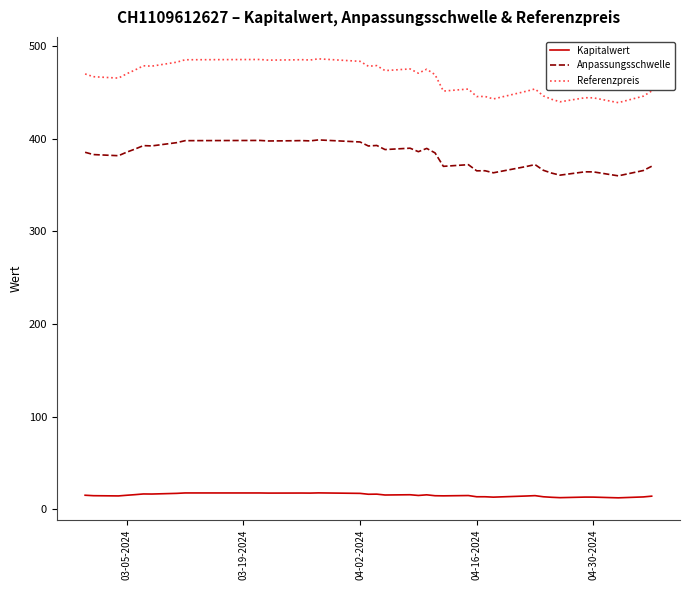

Which series has the largest total across all categories?

Referenzpreis